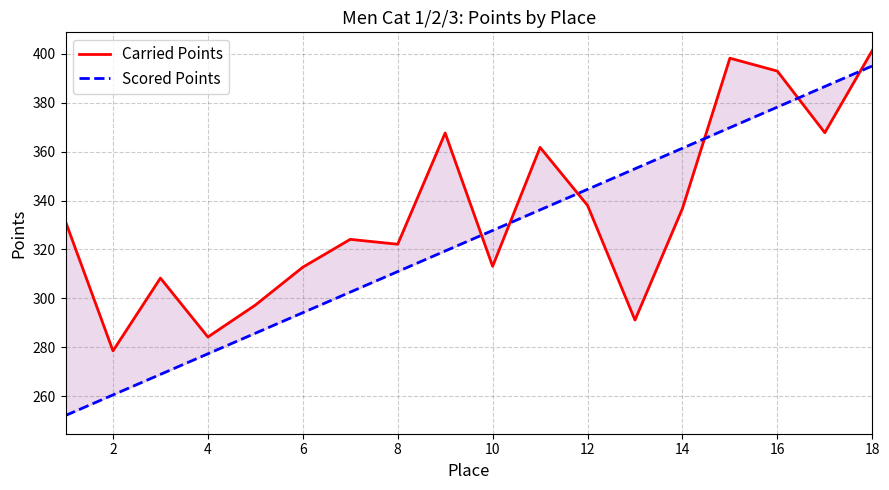

Rank the series at 14 from highest to lowest value.

Scored Points, Carried Points